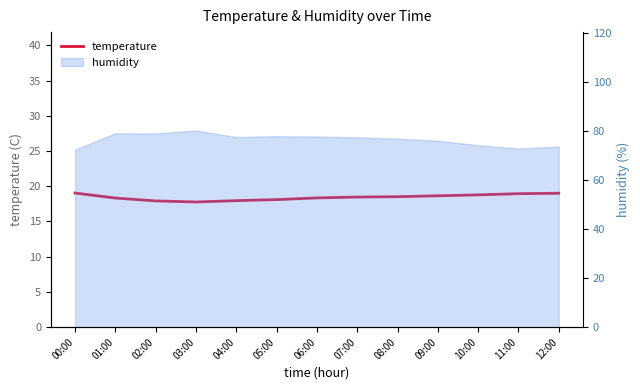

What is the smallest value displayed?

17.8